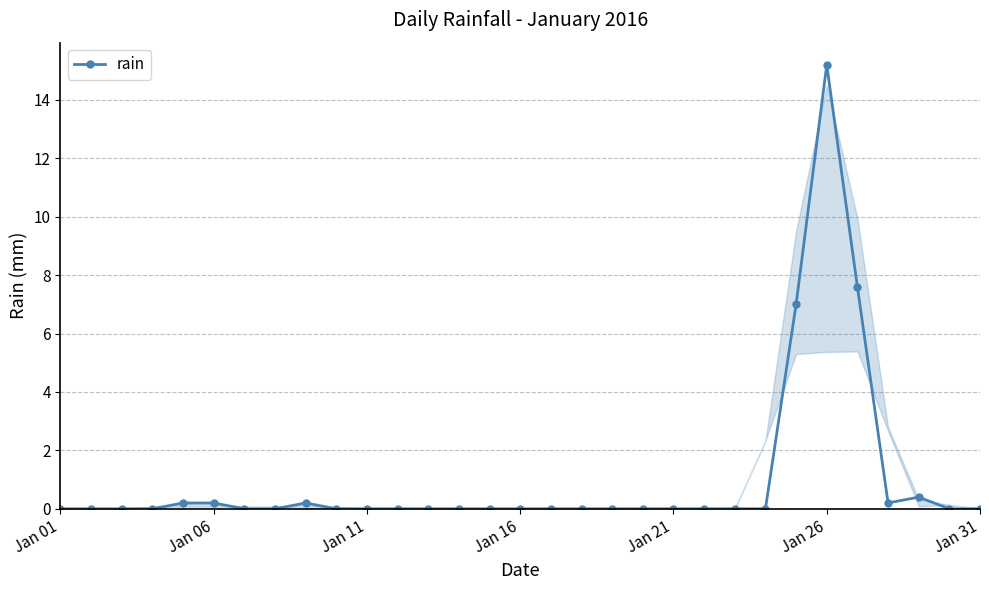

How many lines are shown in the chart?

1